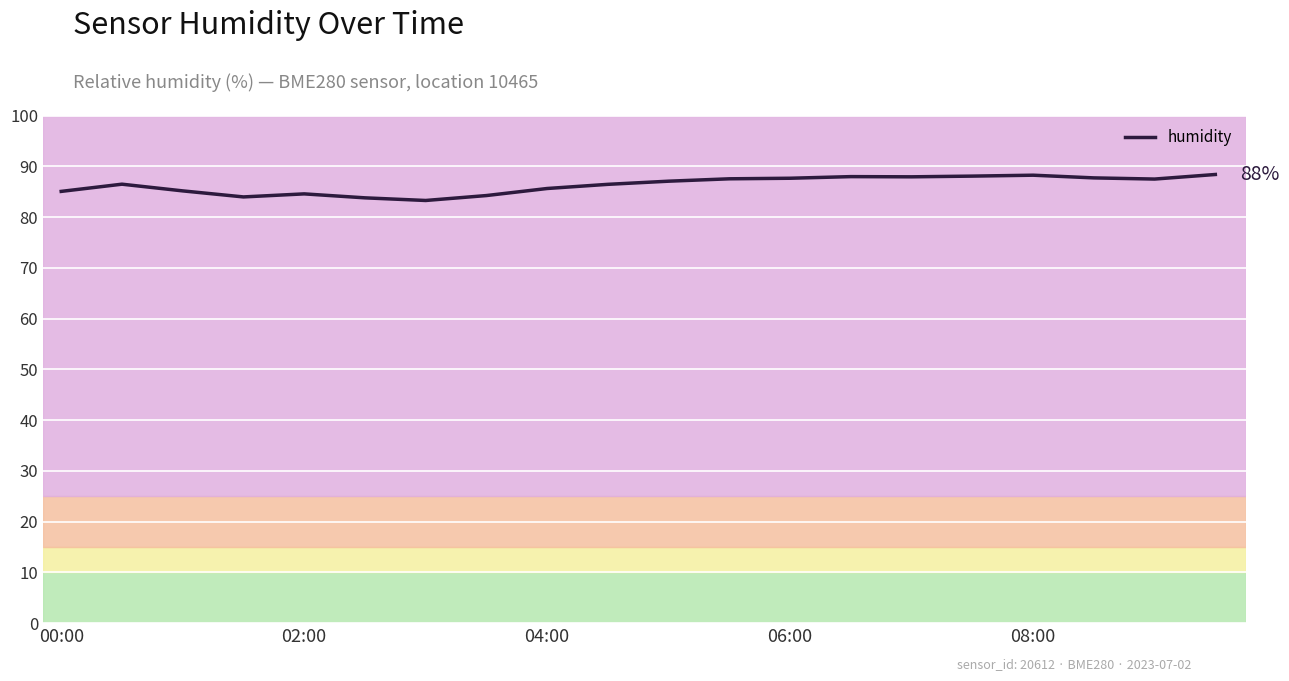

What is the difference between the maximum and minimum values?

5.1